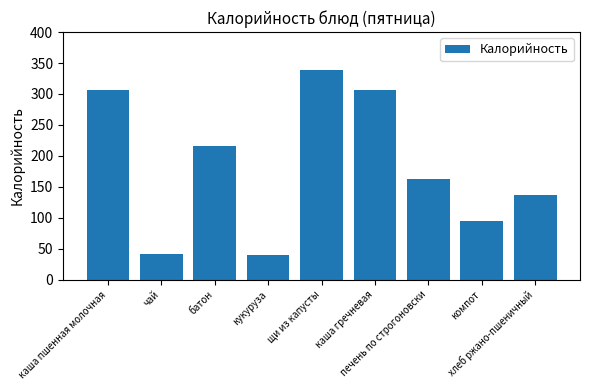

The value at печень по строгоновски is 162.3. True or false?

True